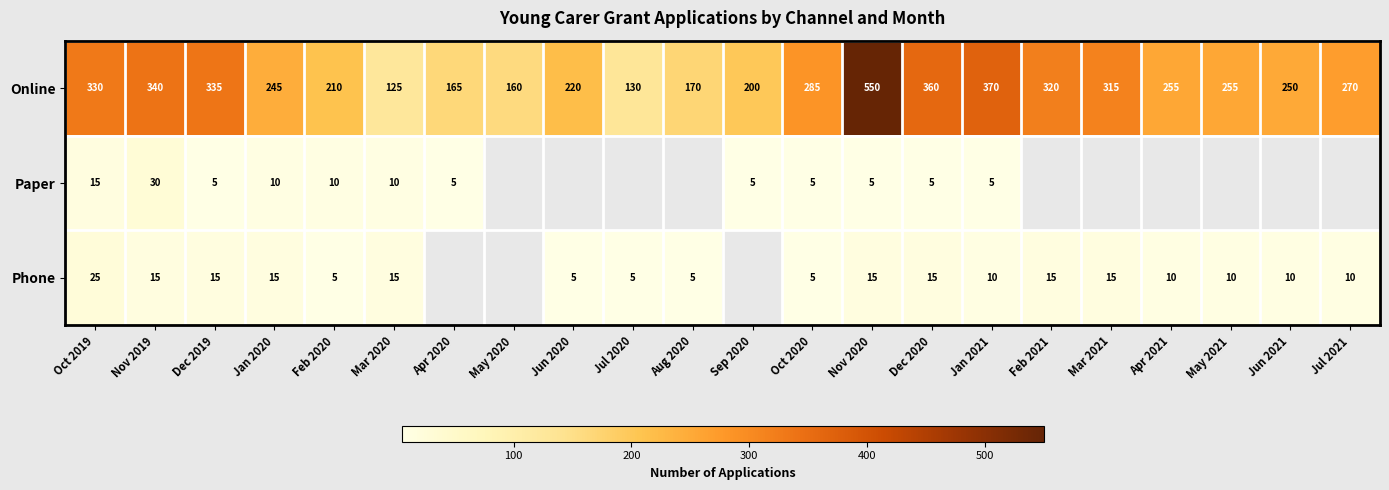

Is the value of Online at Oct 2020 greater than the value of Paper at Jan 2020?

Yes